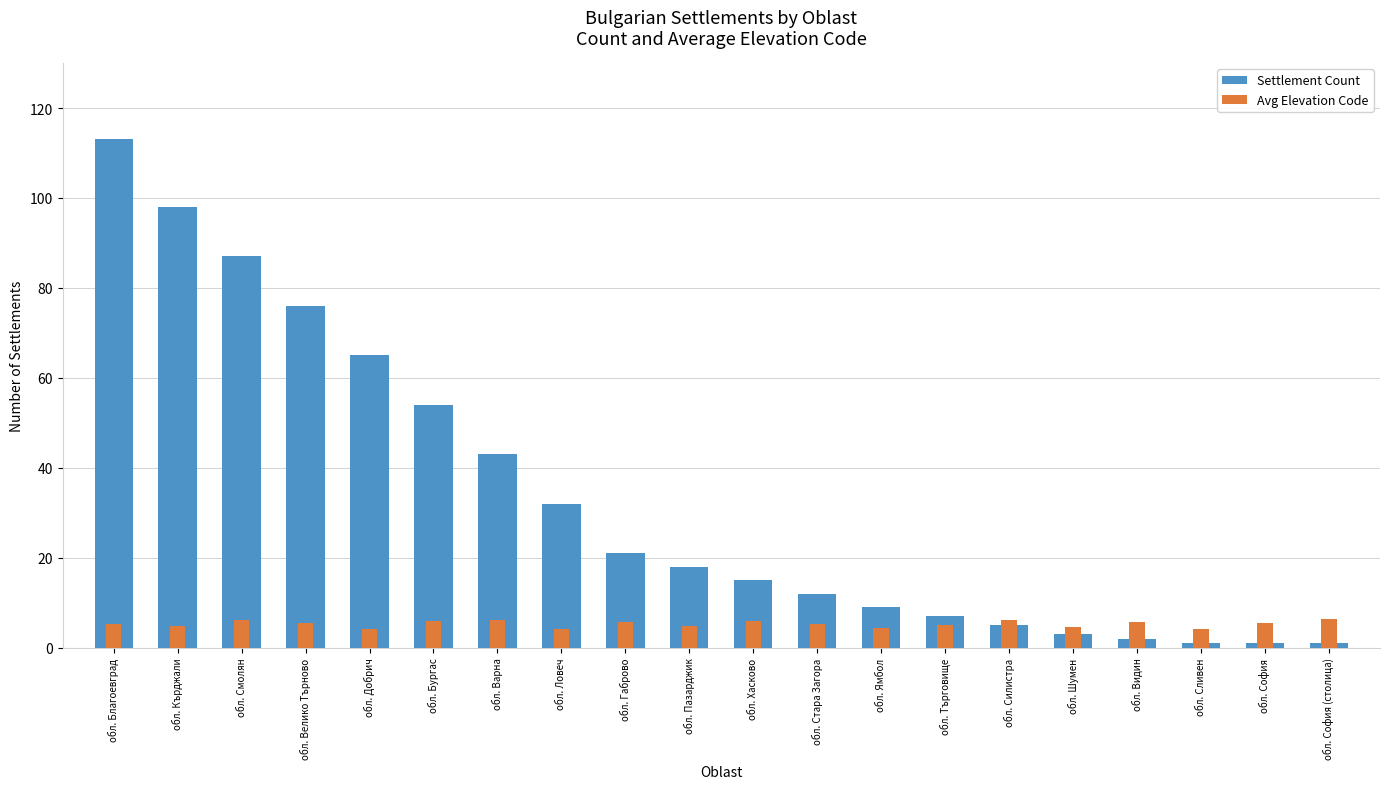

Which series has the largest total across all categories?

Settlement Count